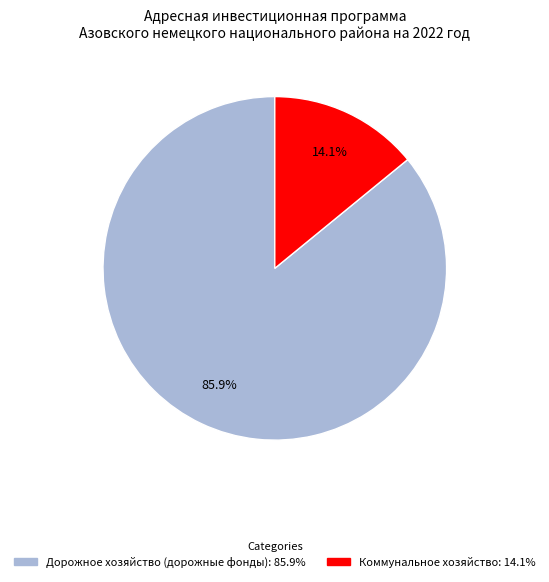

To the nearest percent, what is the average slice percentage?

50%